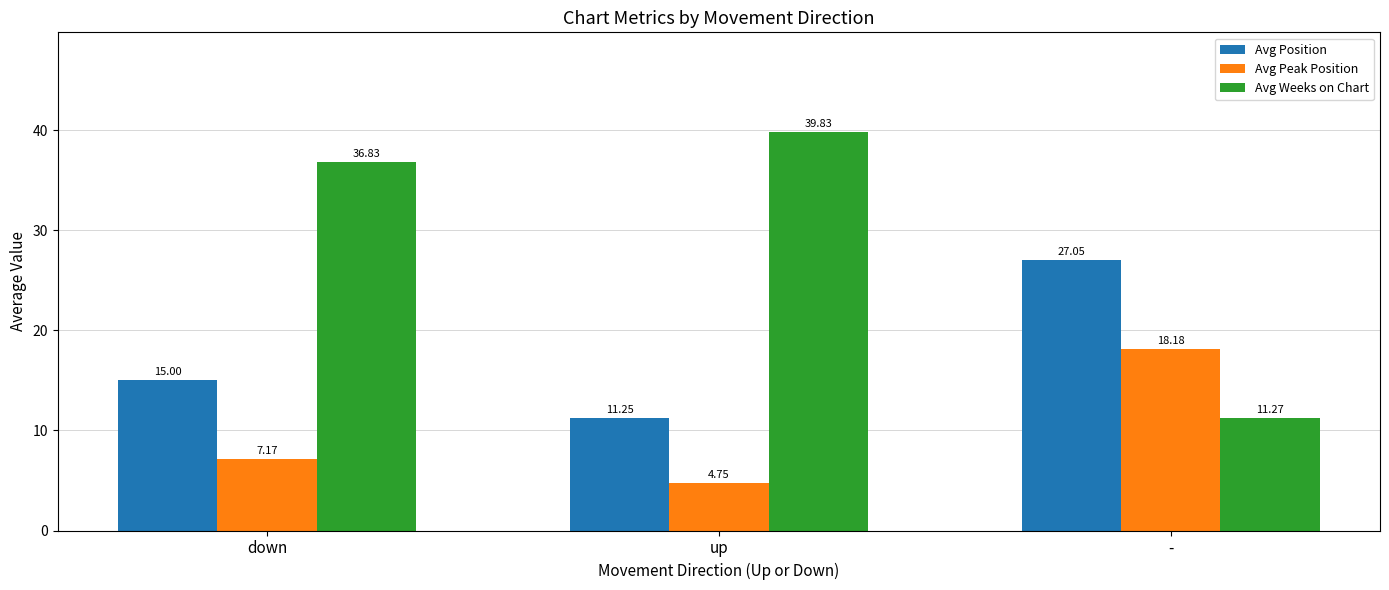

What is the sum of the Avg Peak Position values at - and up?

22.9